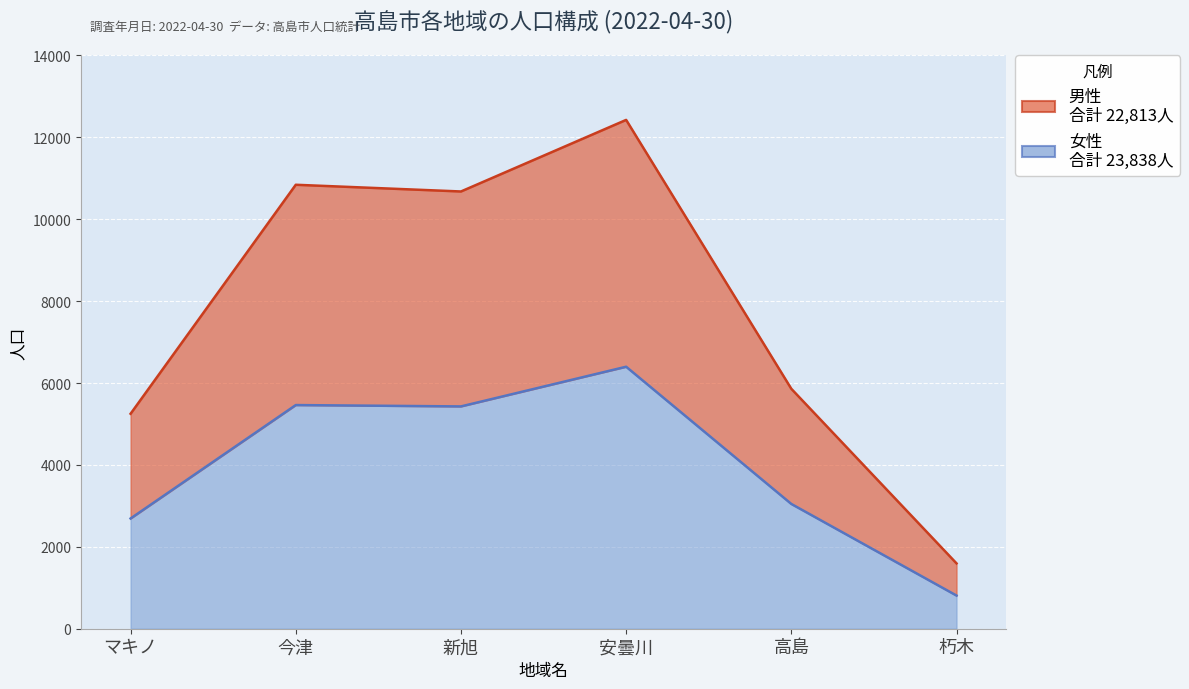

What is the sum of all 女性 values?

23838